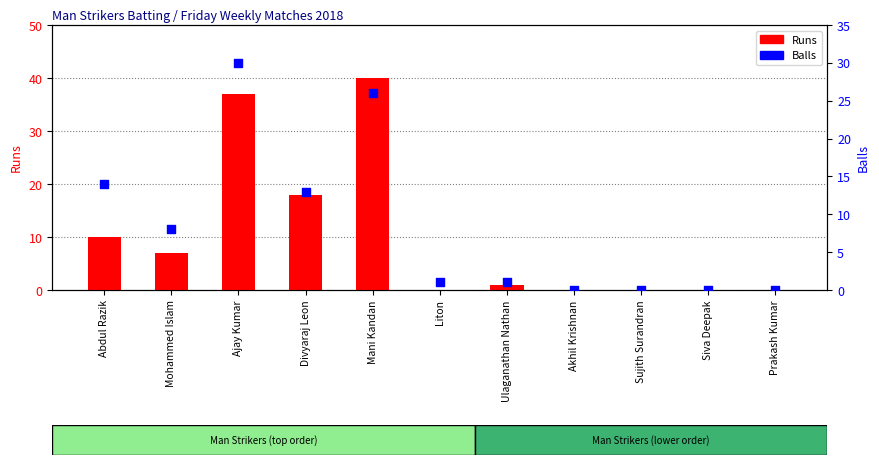

What is the total value across all series at Abdul Razik?

24